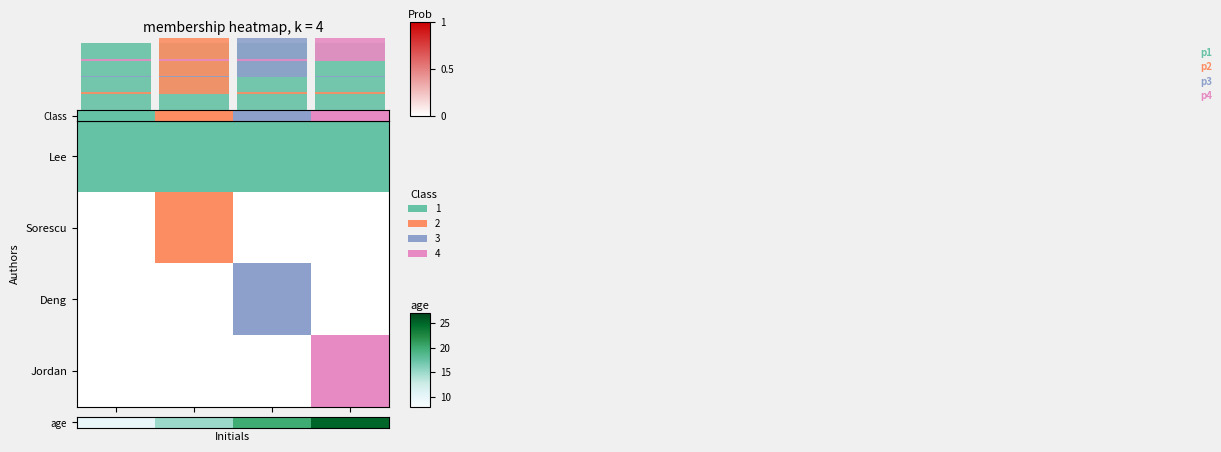

What is the highest value of the p1 series?

1.0